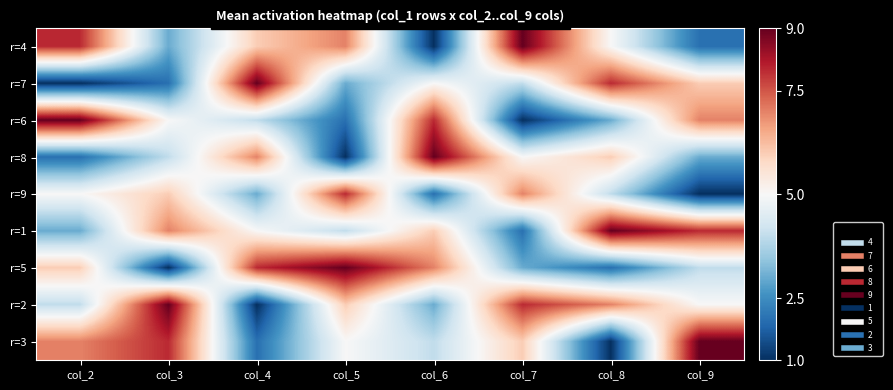

At how many categories does at least one series exceed 6?

8